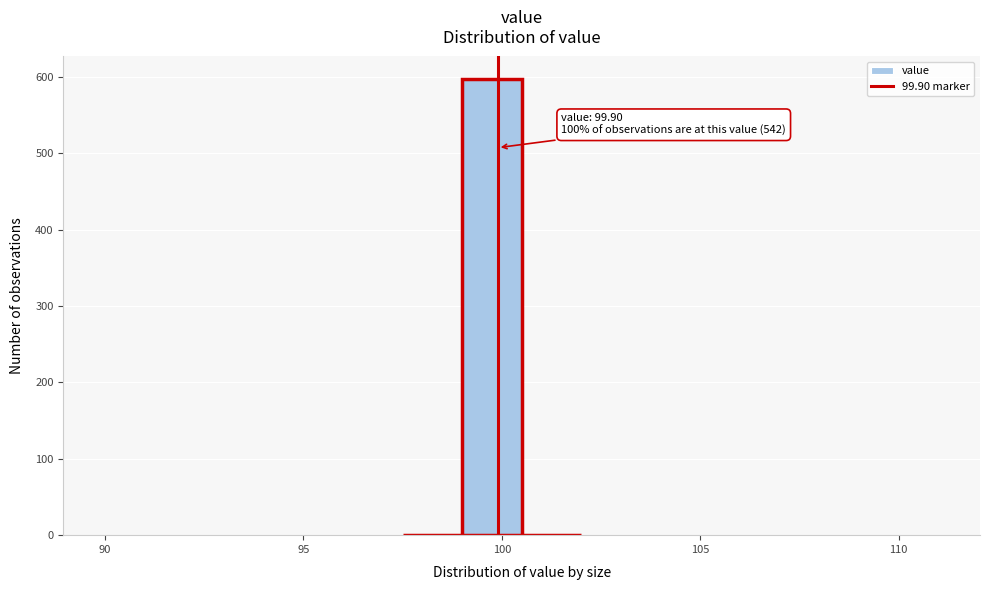

Read against the x-axis, roughly where is the centre of the tallest bar?

100.0